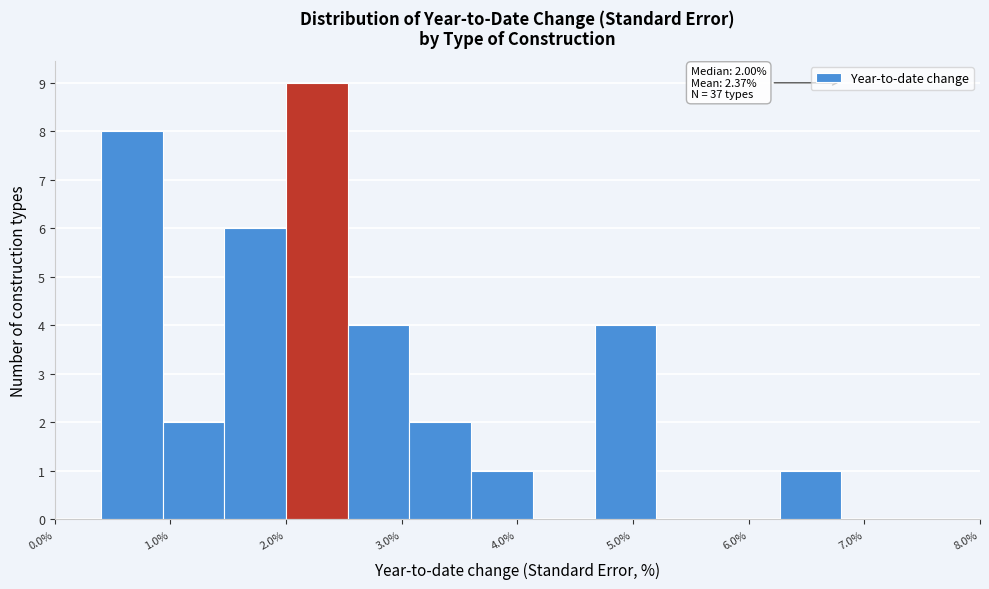

Which range on the x-axis has the tallest bar?

2.0 to 2.5